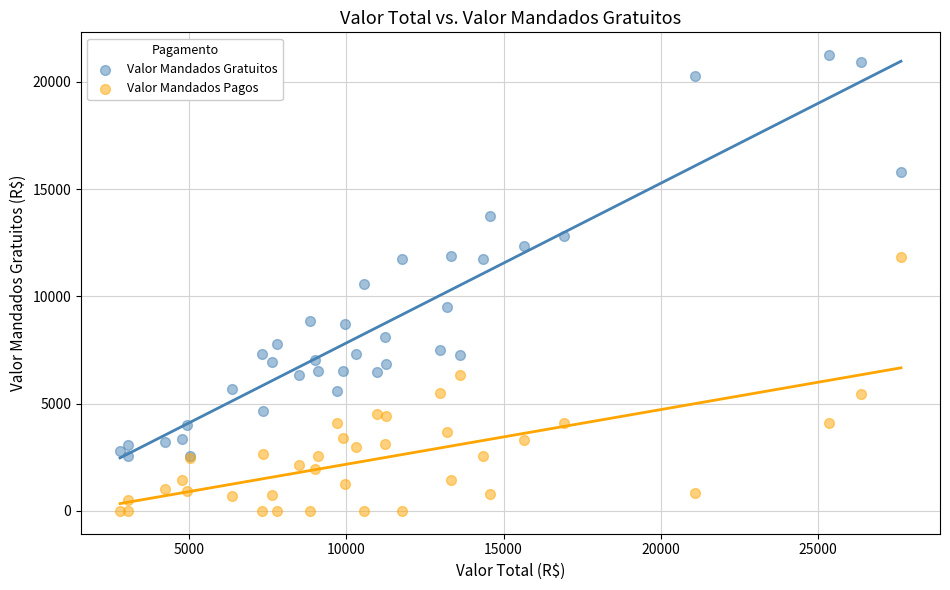

What are all the series names shown in the legend?

Valor Mandados Gratuitos, Valor Mandados Pagos